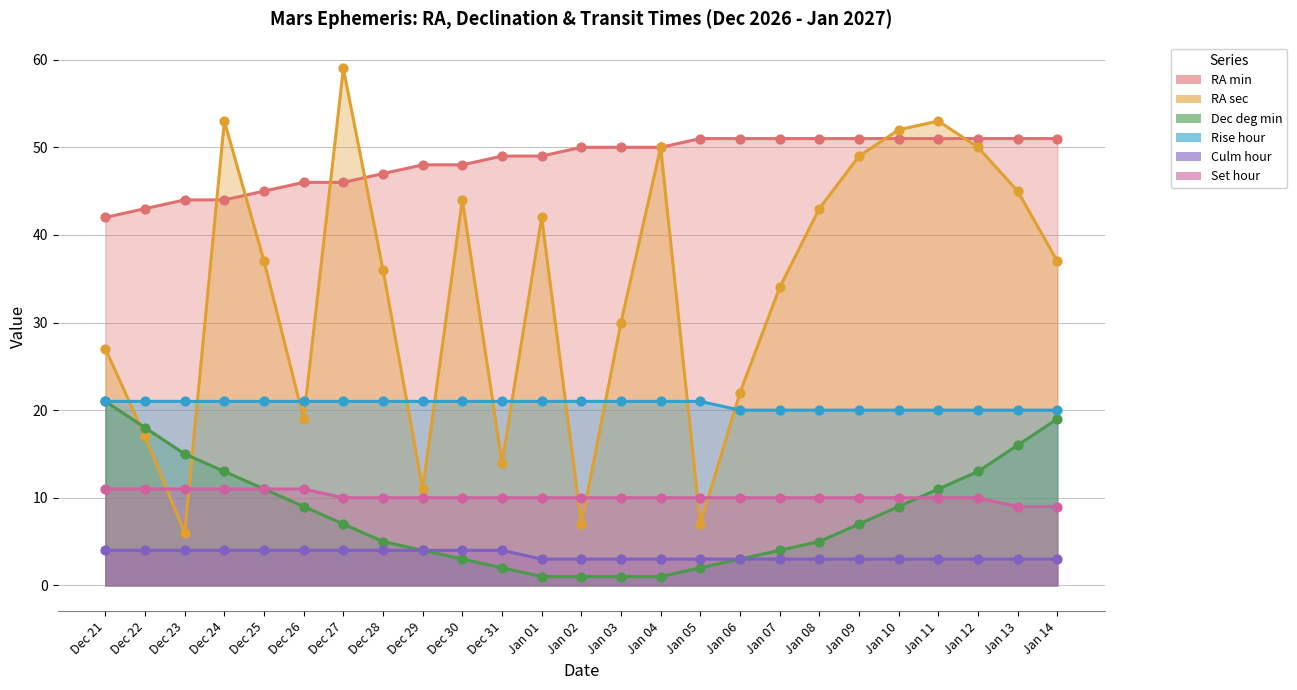

At which category is the sum across all series the highest?

Jan 11